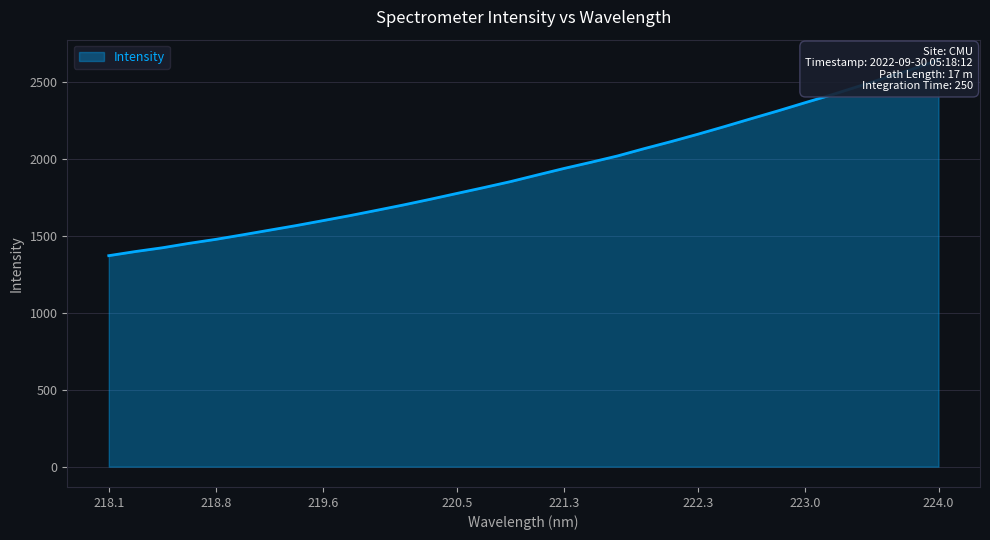

Which has a higher value, 222.263 or 222.8355?

222.8355